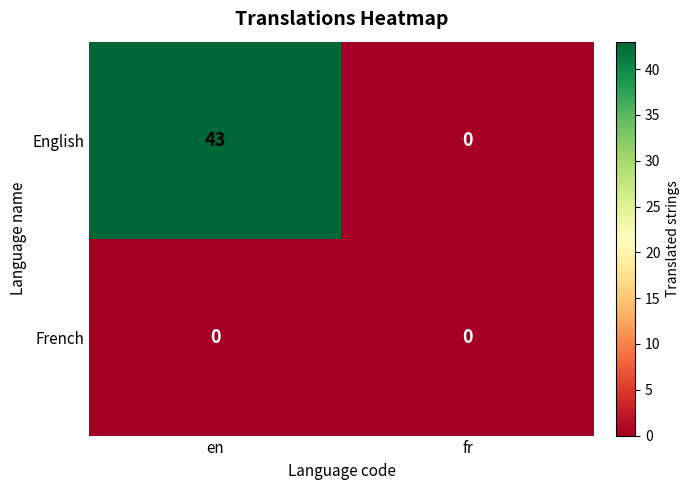

Which series changed the most between en and fr?

English